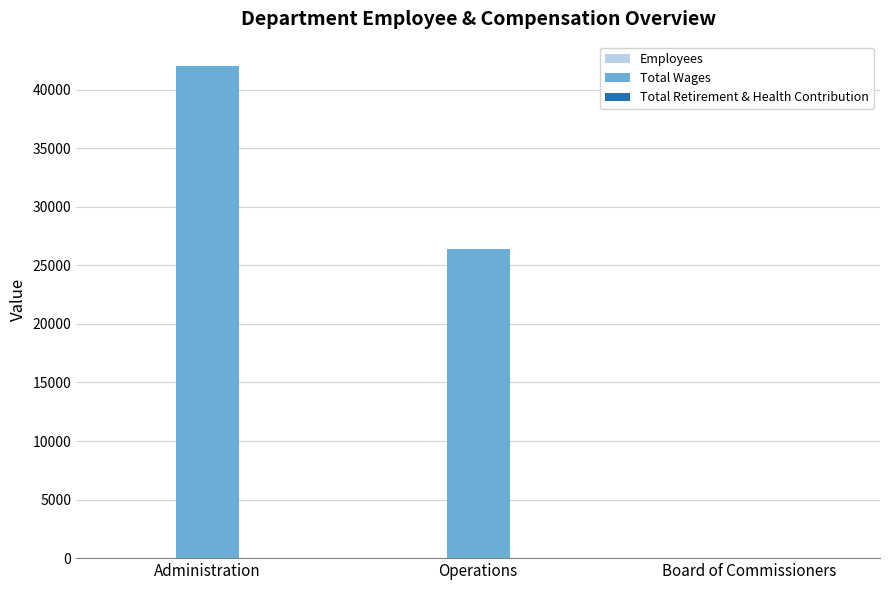

Which label corresponds to the largest value in the chart?

Administration